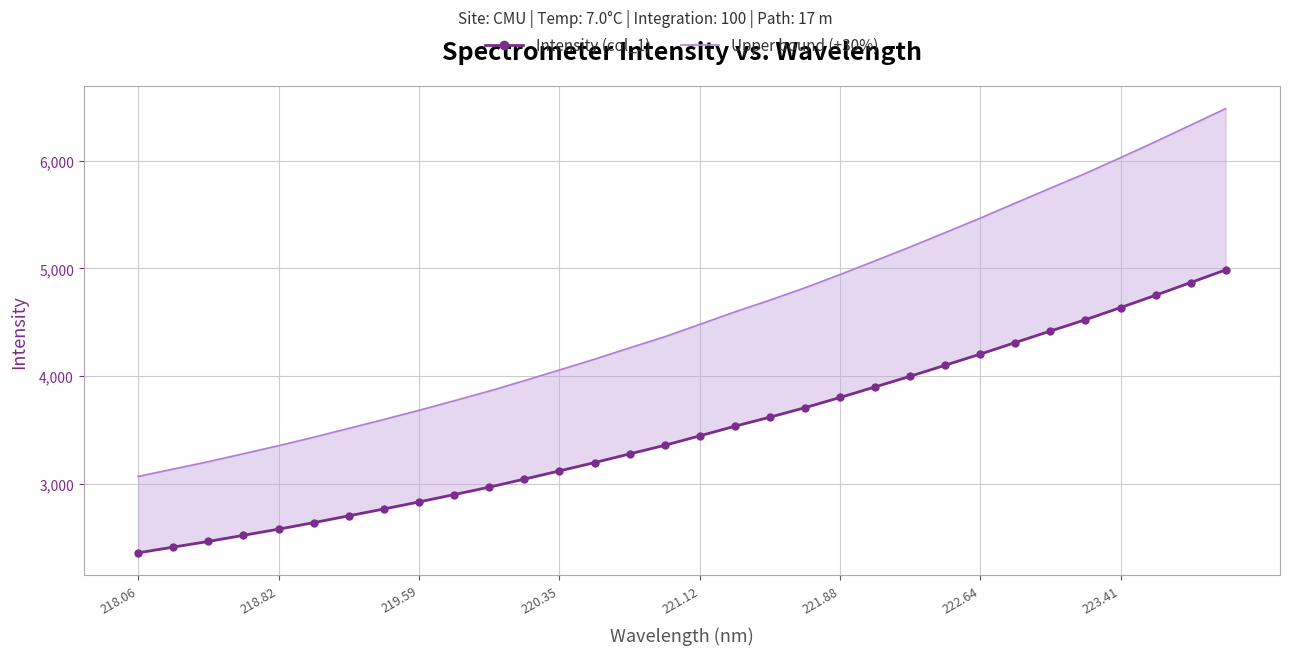

At how many categories does at least one series exceed 5183?

10